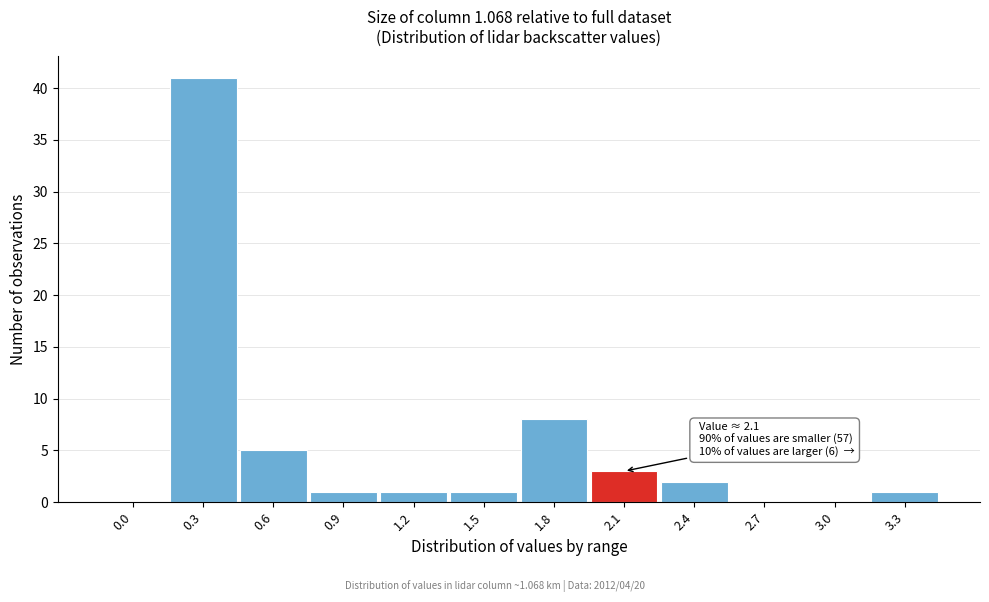

Reading left to right, list all the values displayed in this chart.

0.0=0	0.3=41	0.6=5	0.9=1	1.2=1	1.5=1	1.8=8	2.1=3	2.4=2	2.7=0	3.0=0	3.3=1